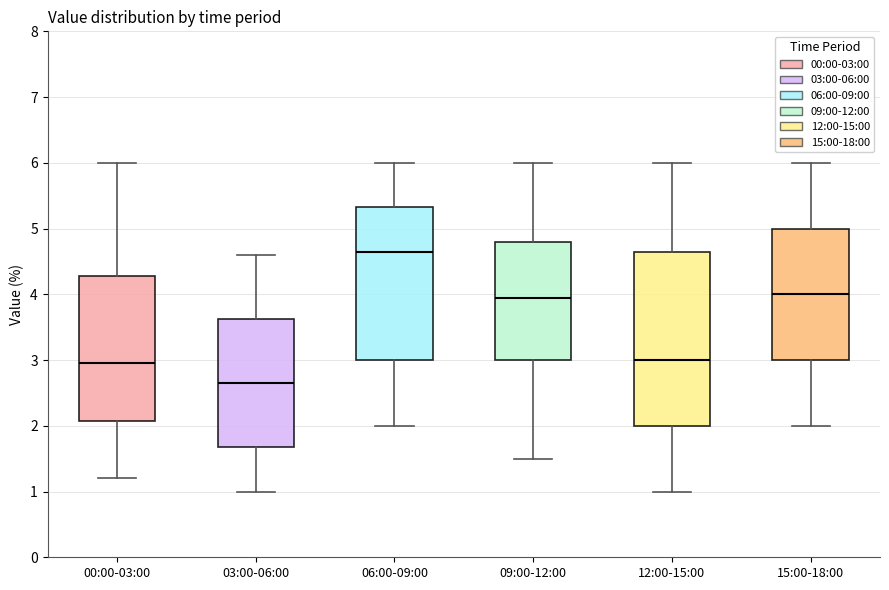

Where is the upper edge of the box for 12:00-15:00 on the y-axis? The values are not printed on the chart, so give them approximately, as read against the axis.

4.7